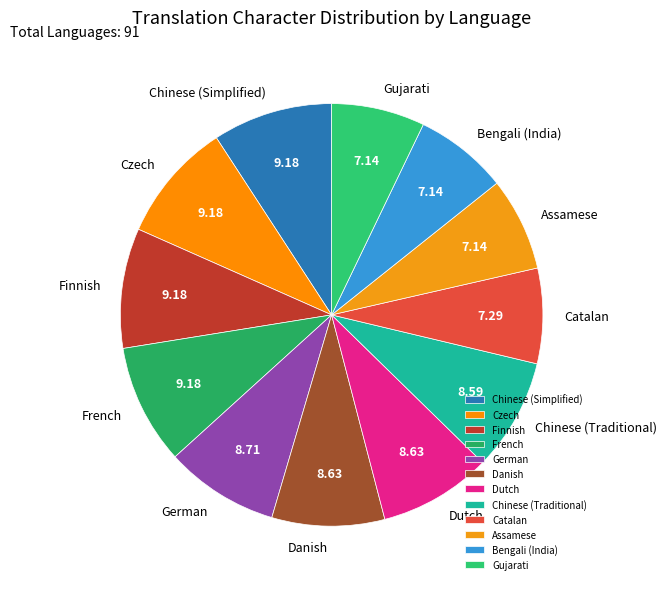

What is the ratio of the value at Czech to the value at Chinese (Traditional)?

1.1